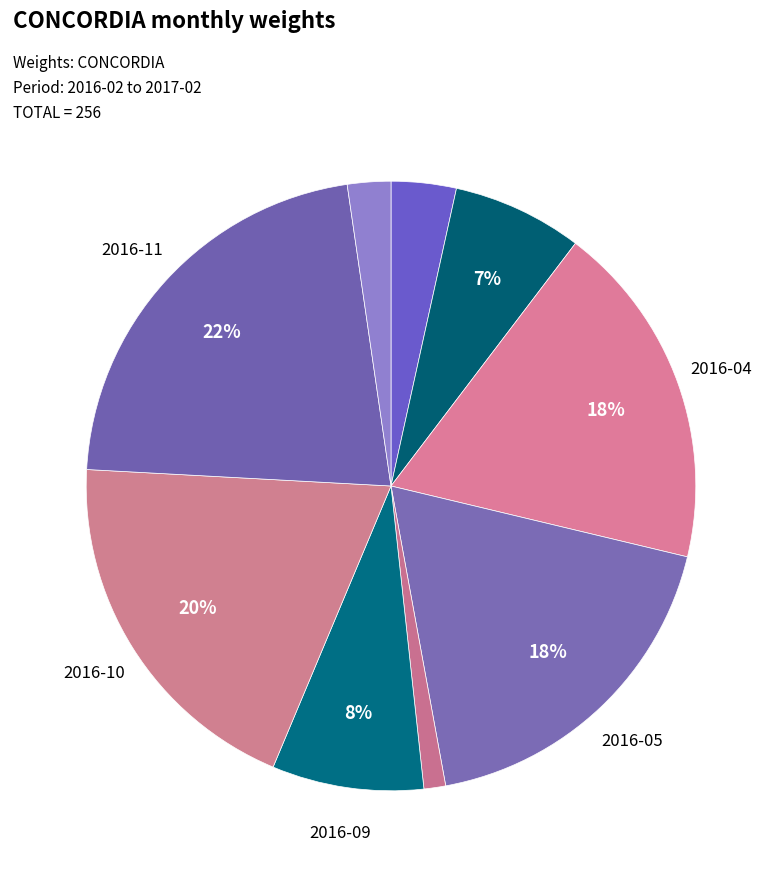

How many segments does this pie chart have?

9